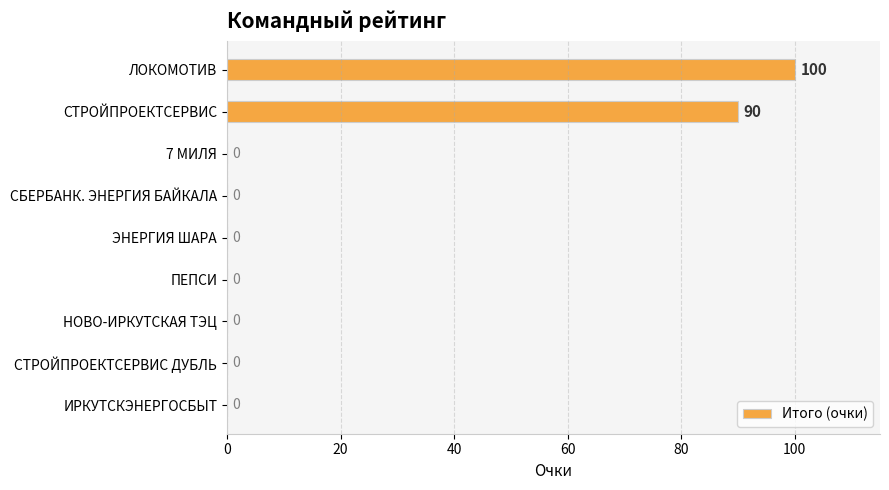

Count the number of values greater than 0.

2